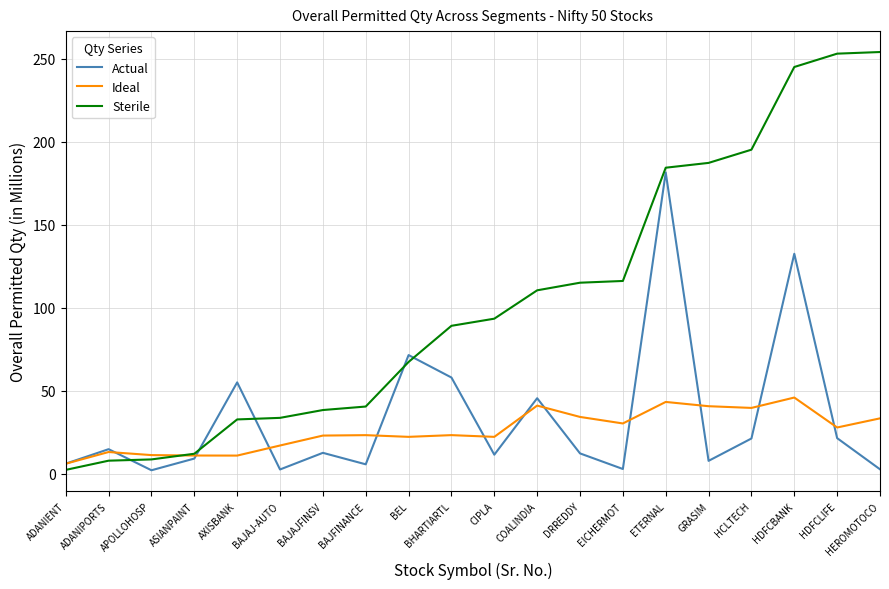

What is the difference between the maximum and minimum values in the Sterile series?

251.8